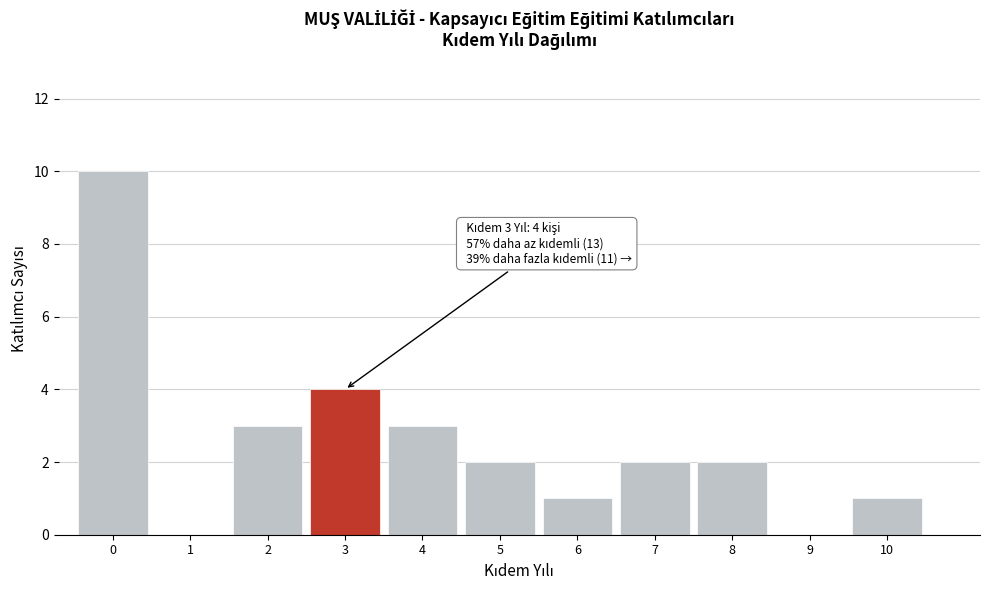

Over which range of the x-axis is the bar tallest?

-0.5 to 0.5